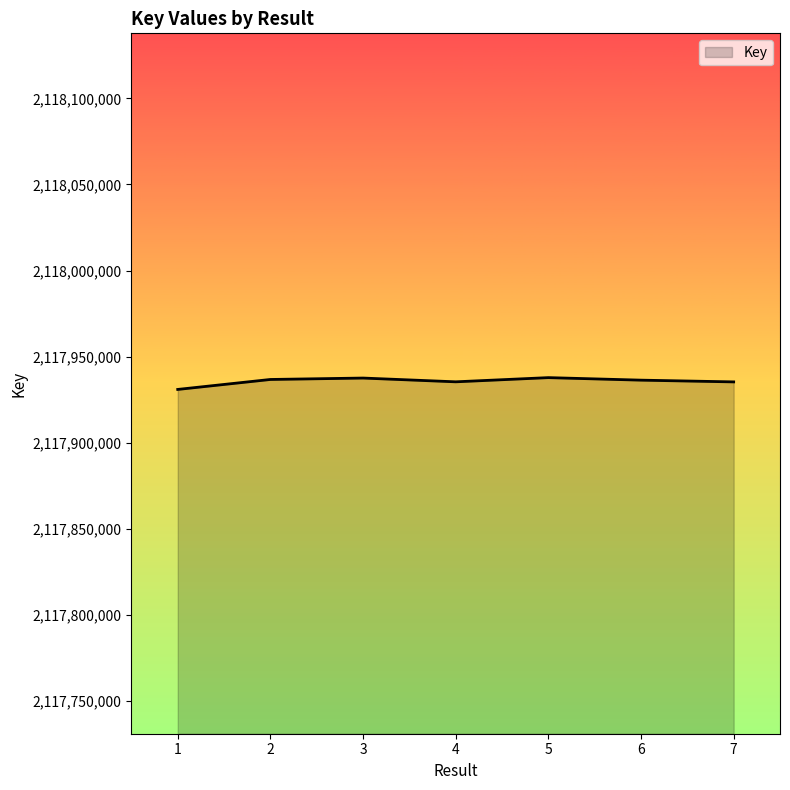

What value does the data have at 1?

2117930943